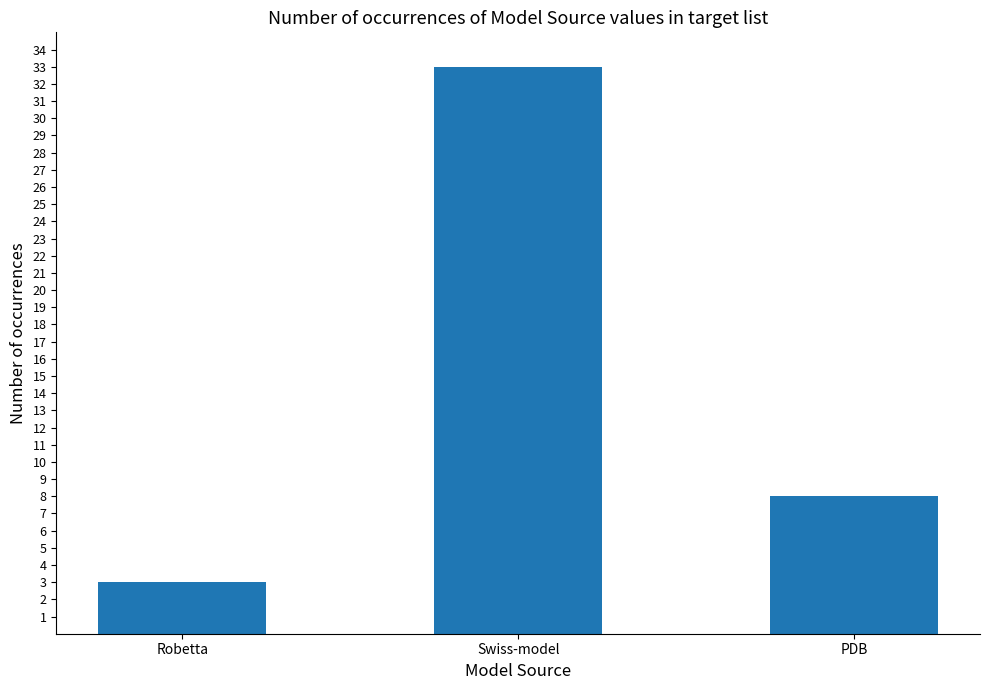

List the labels in order of value, smallest first.

Robetta, PDB, Swiss-model